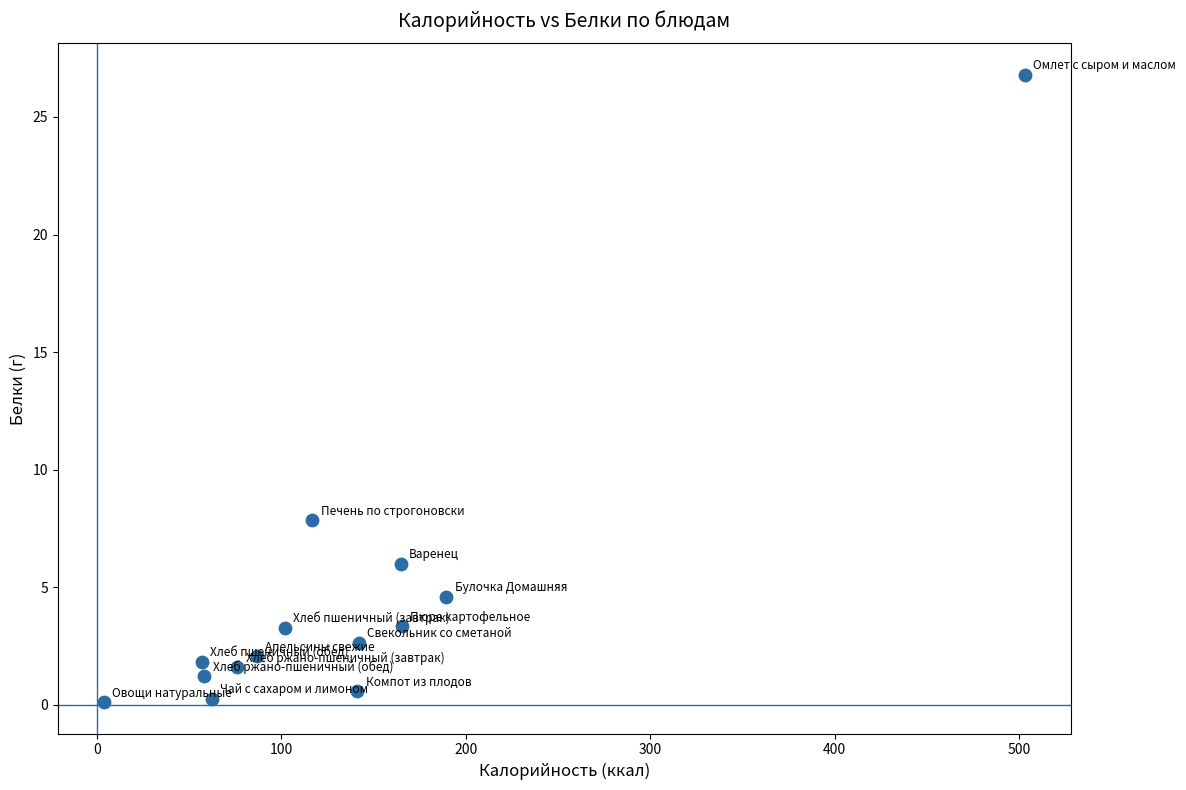

What is the range of Y values (max minus min)?

26.7